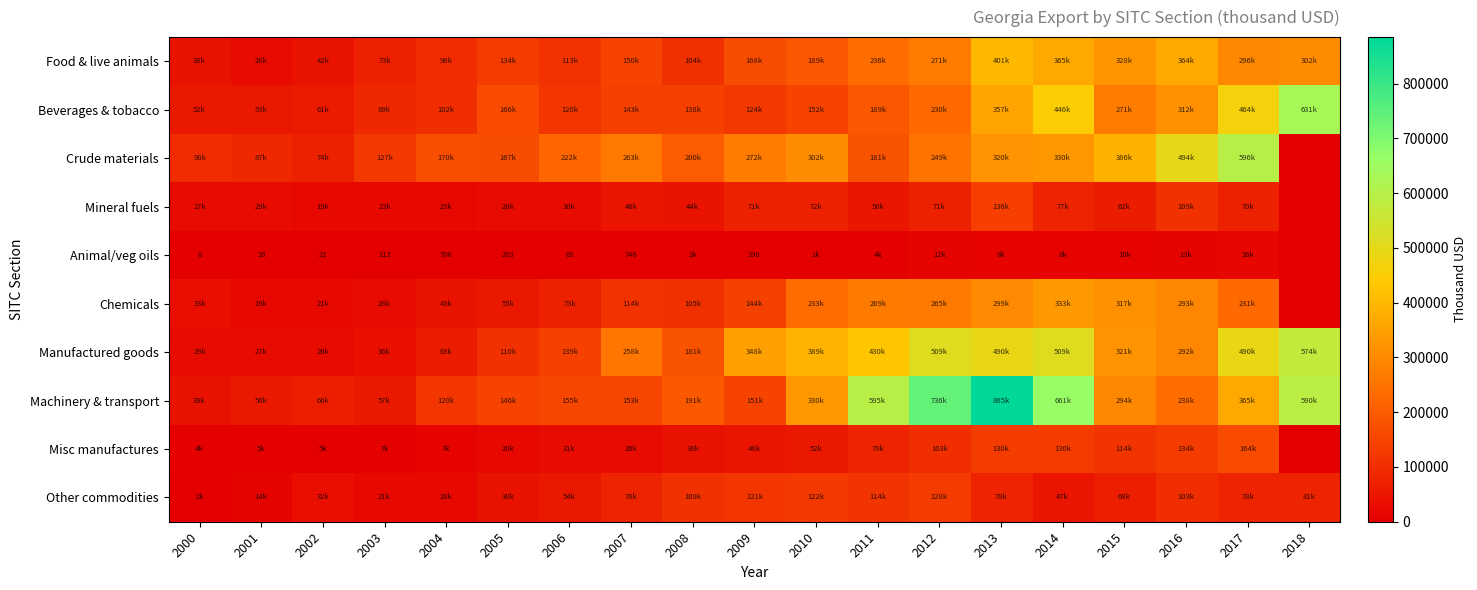

Which series has the widest spread of values?

Machinery & transport